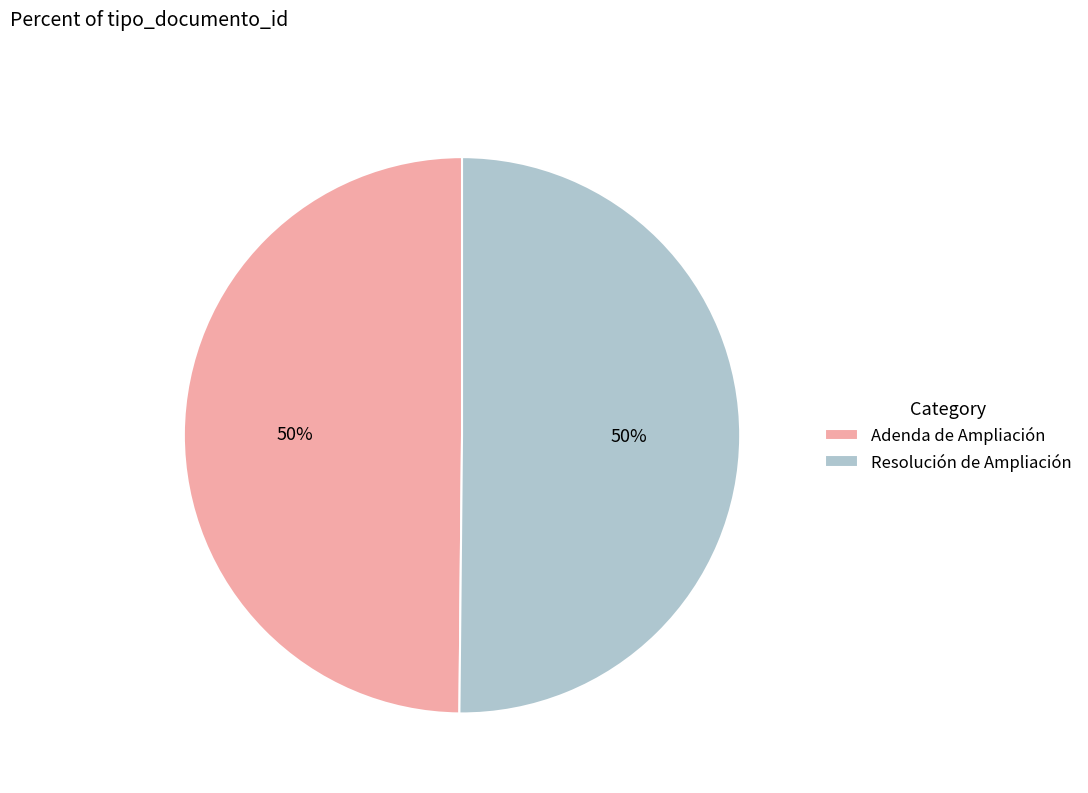

Combined, do Resolución de Ampliación and Adenda de Ampliación account for over 50%?

Yes